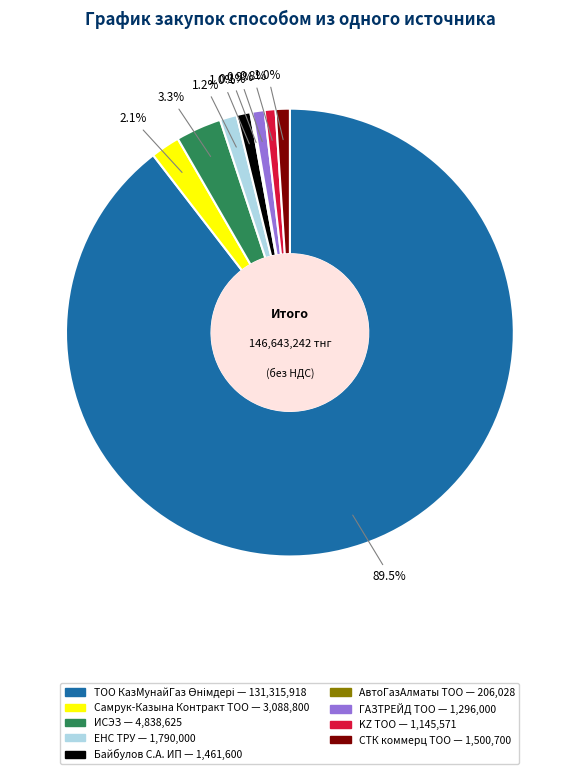

What portion of the pie excludes ГАЗТРЕЙД ТОО?

99.1%